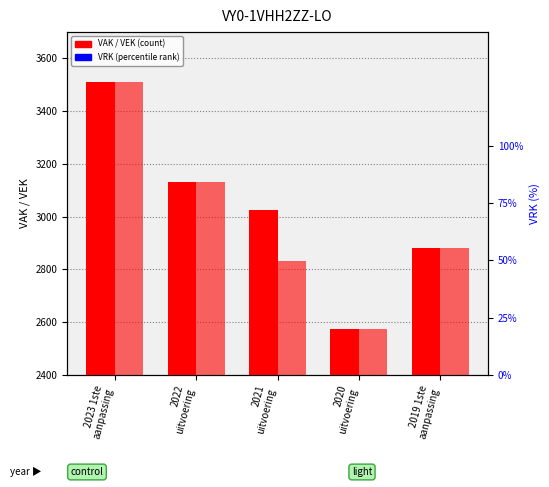

What position from the left is 2020
uitvoering?

4